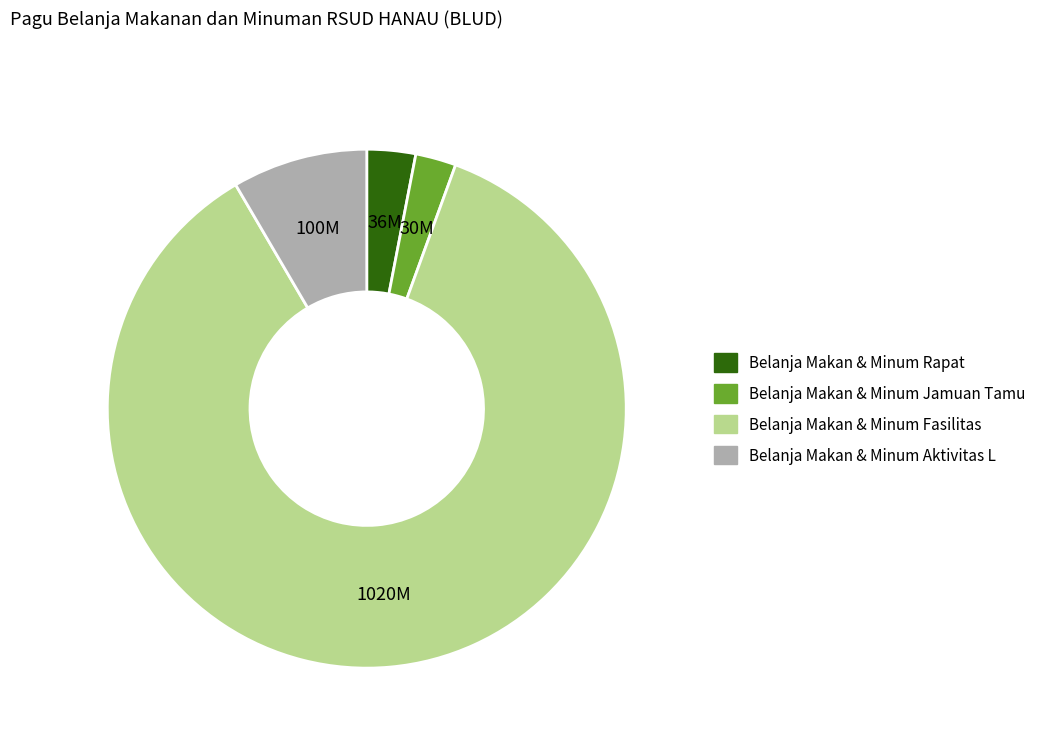

Combined, do Belanja Makan & Minum Aktivitas L and Belanja Makan & Minum Rapat account for over 50%?

No